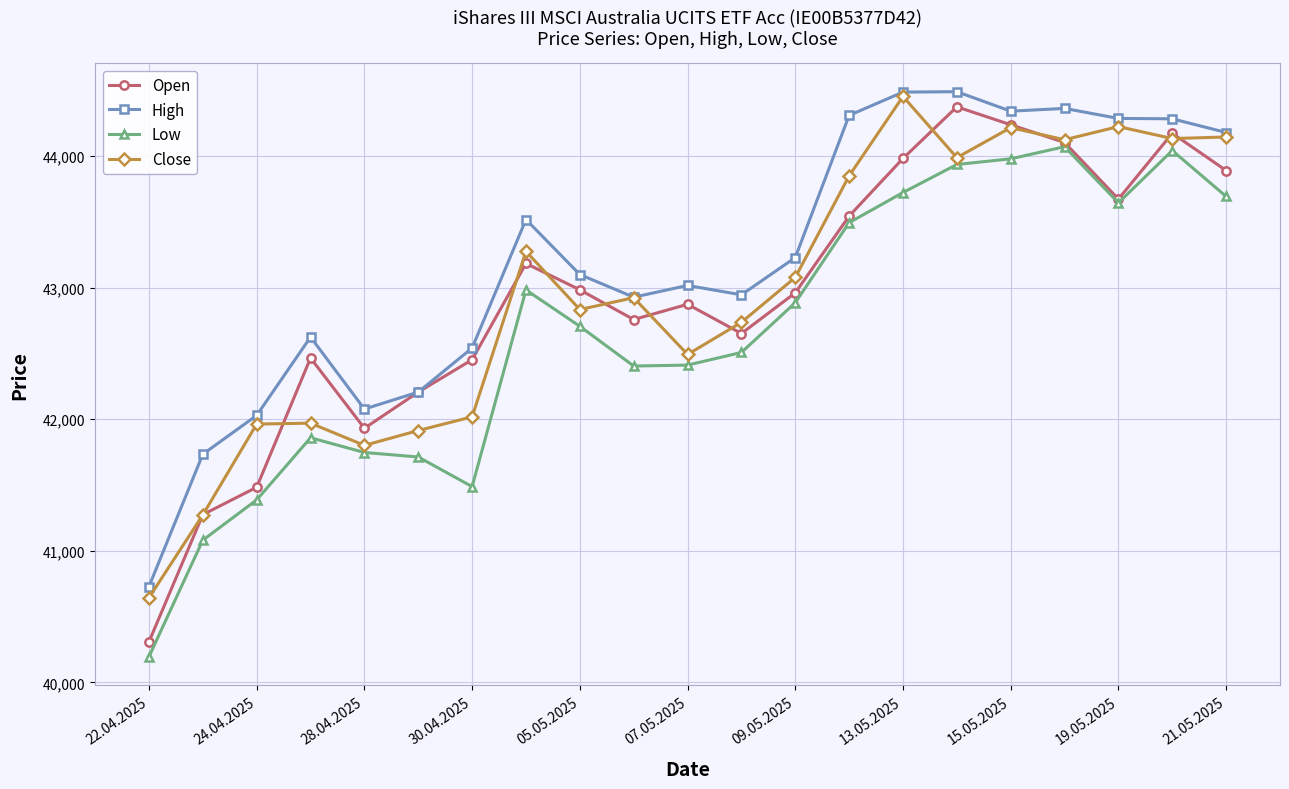

Which series has the largest range (max minus min)?

Open